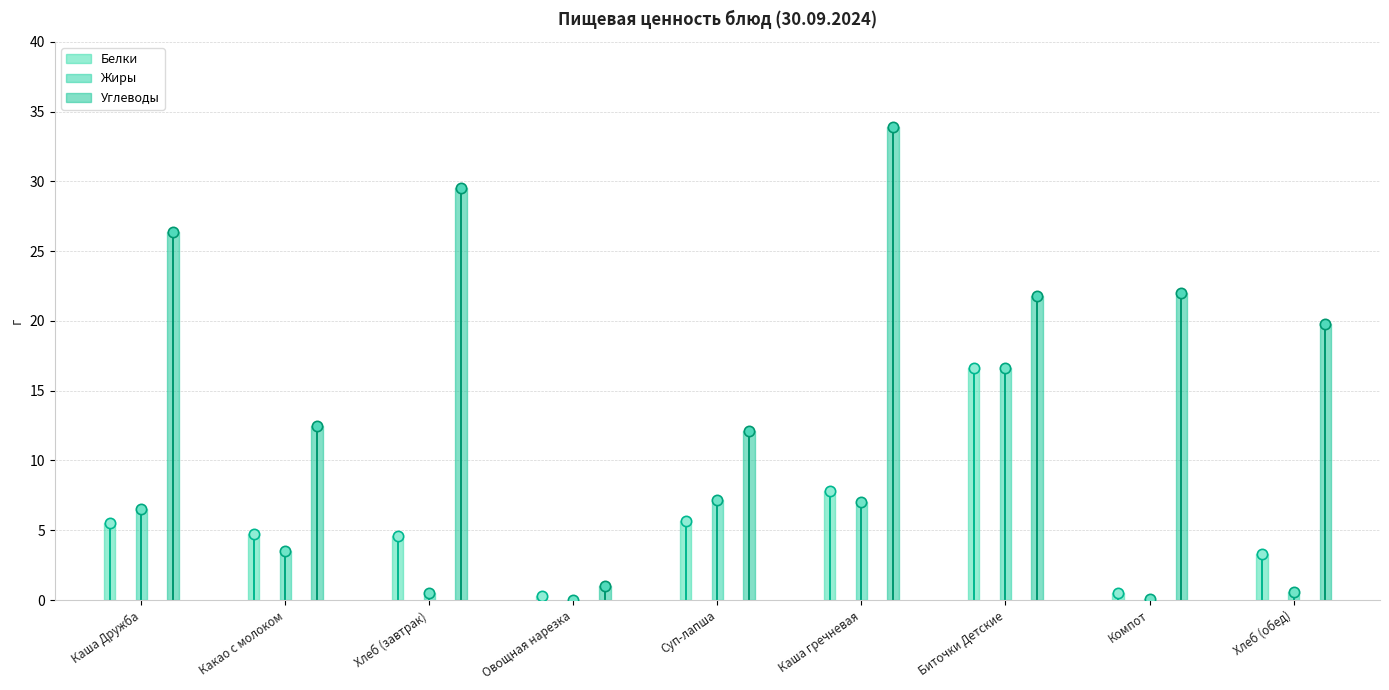

Which series contains the lowest Y value?

Жиры